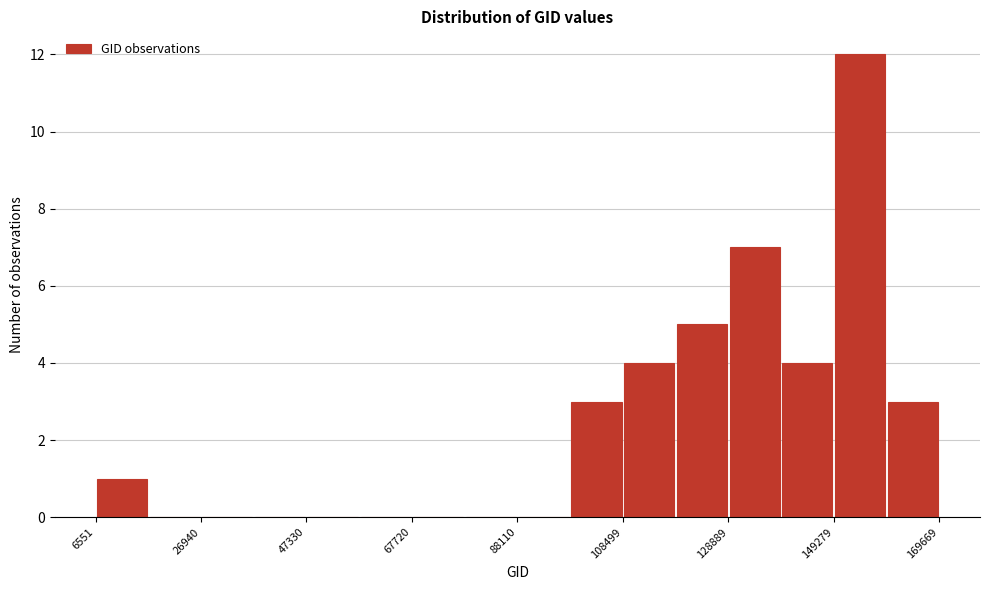

Around what value on the x-axis is the tallest bar? Give the approximate position of its centre, as read against the axis.

155000